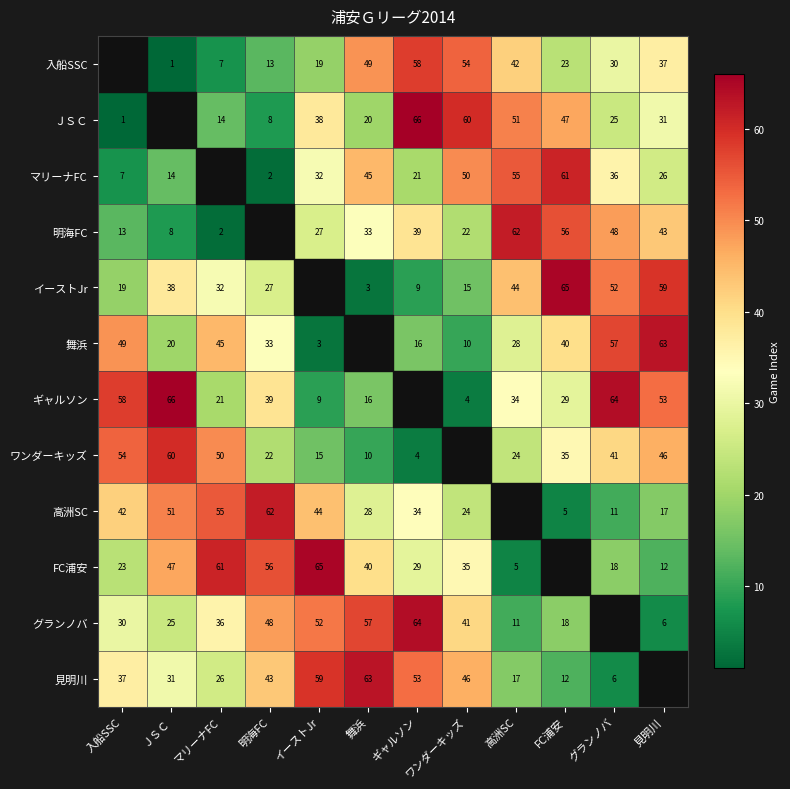

How many data points does each series have?

12